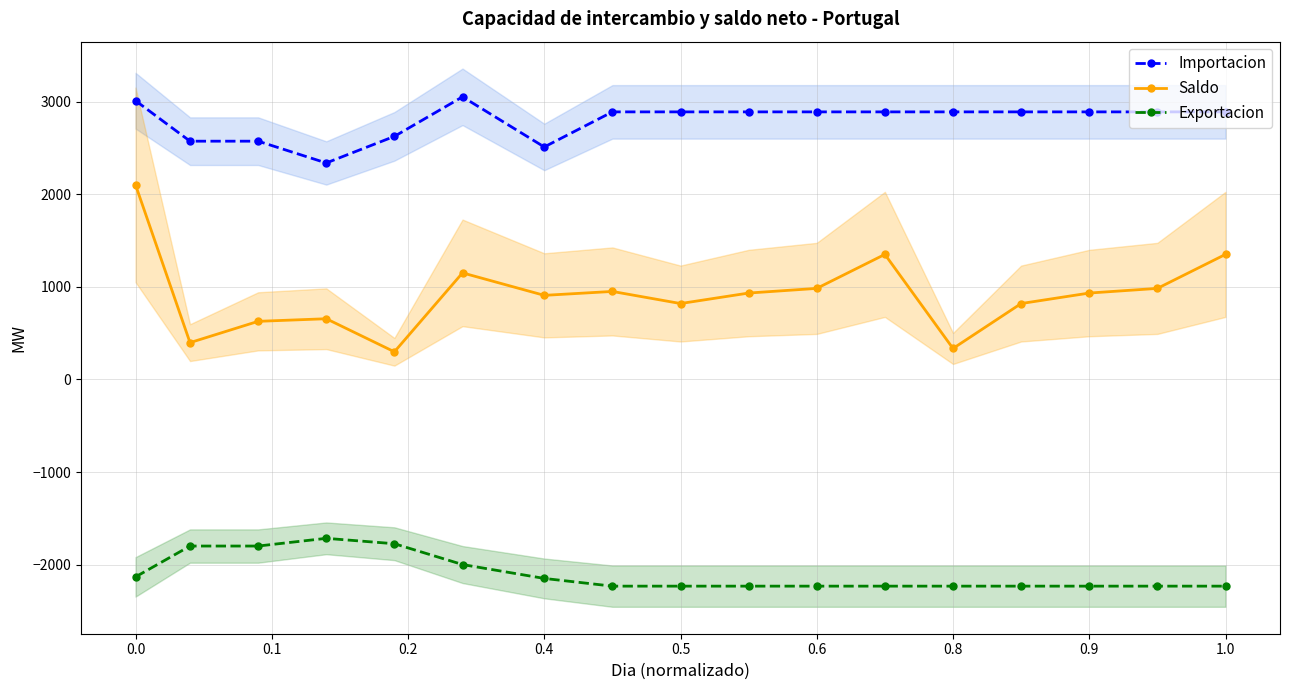

Rank the series by their average value, from lowest to highest.

Exportacion, Saldo, Importacion